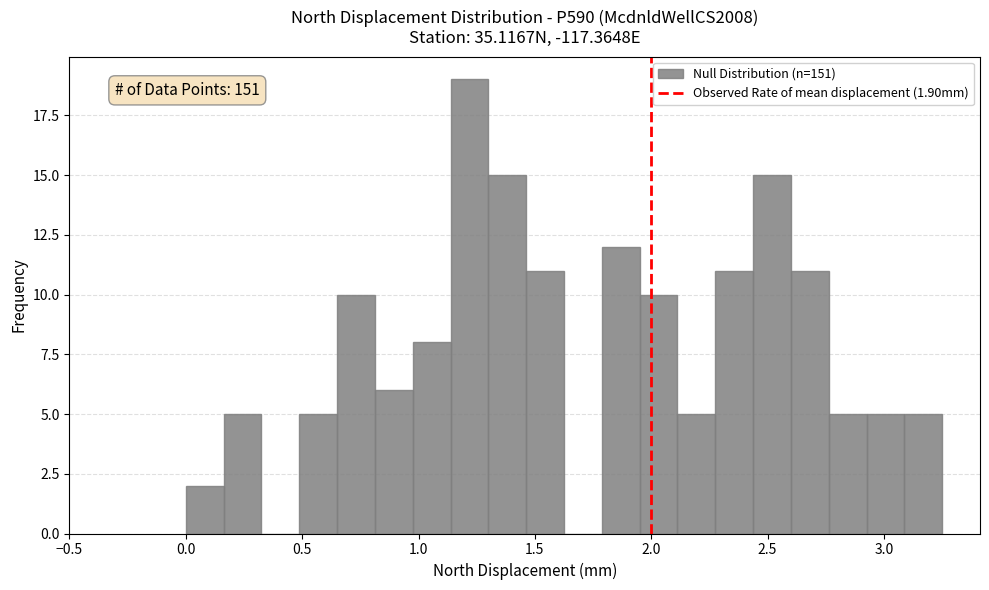

Read against the x-axis, roughly where is the centre of the tallest bar?

1.20